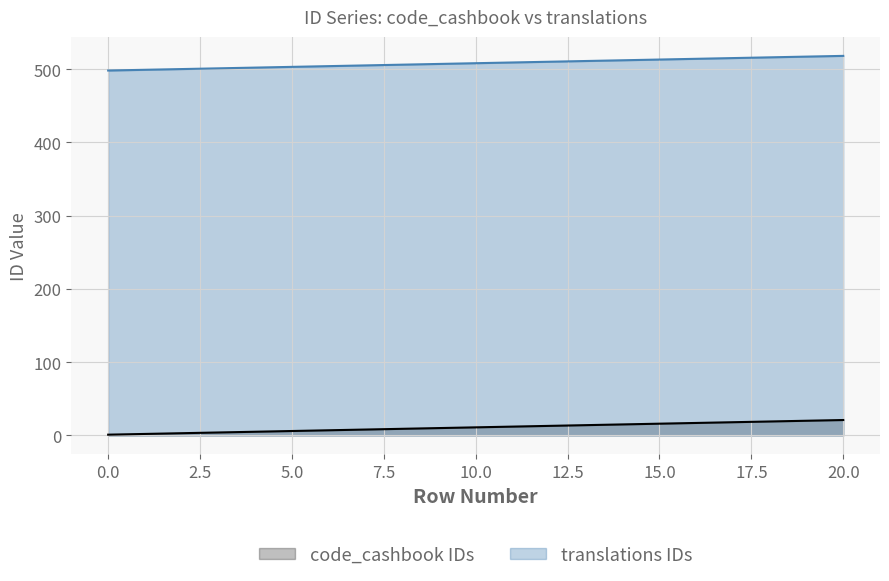

At how many categories does at least one series exceed 170?

21